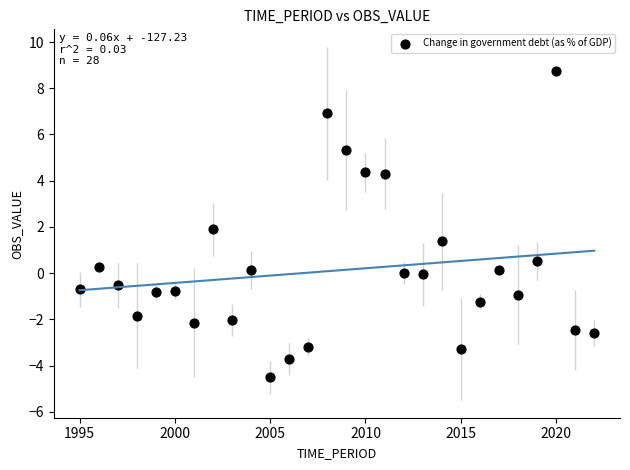

What is the range of Y values (max minus min)?

13.3